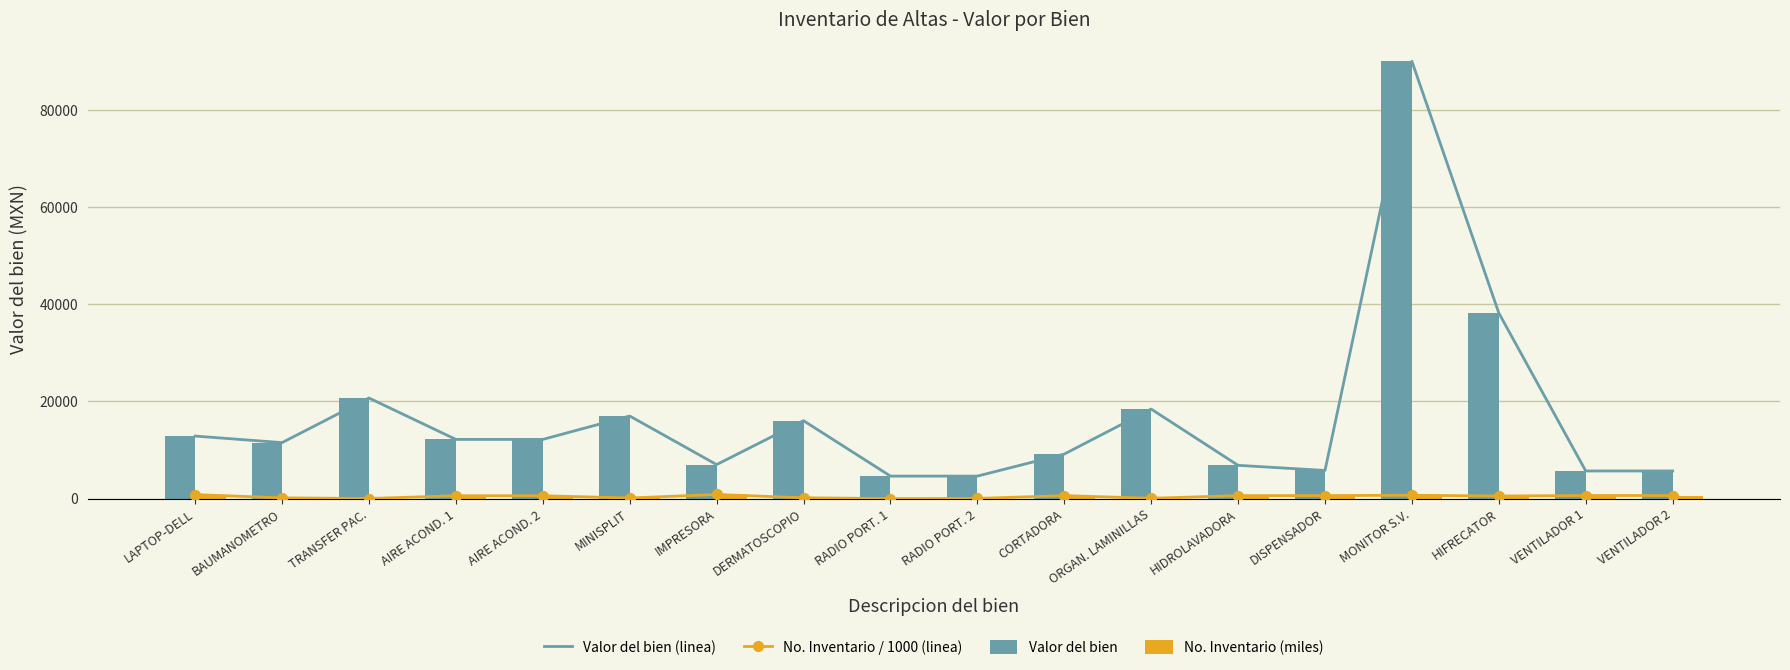

What is the label of the 4th bar from the right?

MONITOR S.V.